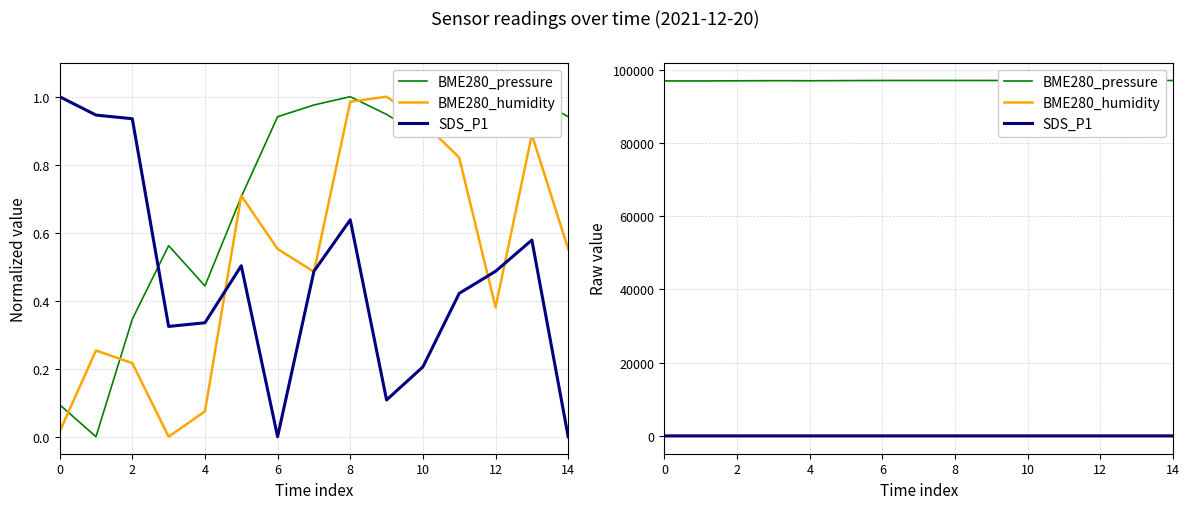

The value of SDS_P1 at 6 is 1.6. True or false?

True